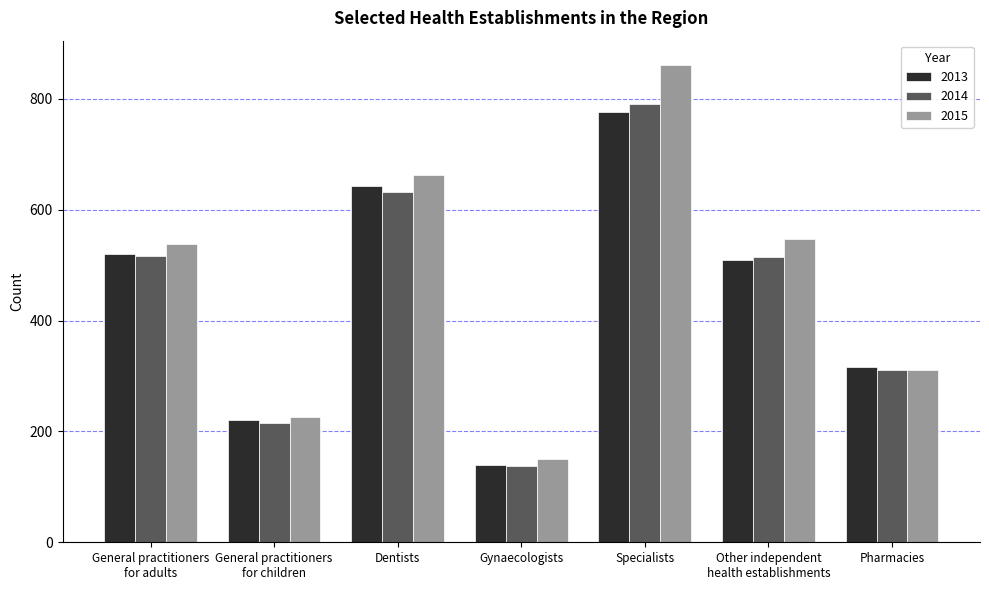

Rank the series by their maximum value, from highest to lowest.

2015, 2014, 2013